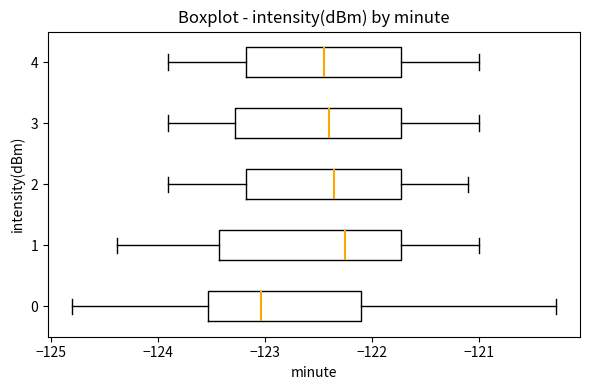

Reading bottom to top, transcribe this box plot: for each box, give where its median line is, the range the box spans, and where its two whiskers end, as read against the x-axis. The values are not printed on the chart, so give them approximately, as read against the axis.

0: median -123.0, box -123.5 to -122.1, whiskers -124.8 to -120.3
1: median -122.2, box -123.4 to -121.7, whiskers -124.4 to -121.0
2: median -122.3, box -123.2 to -121.7, whiskers -123.9 to -121.1
3: median -122.4, box -123.3 to -121.7, whiskers -123.9 to -121.0
4: median -122.4, box -123.2 to -121.7, whiskers -123.9 to -121.0